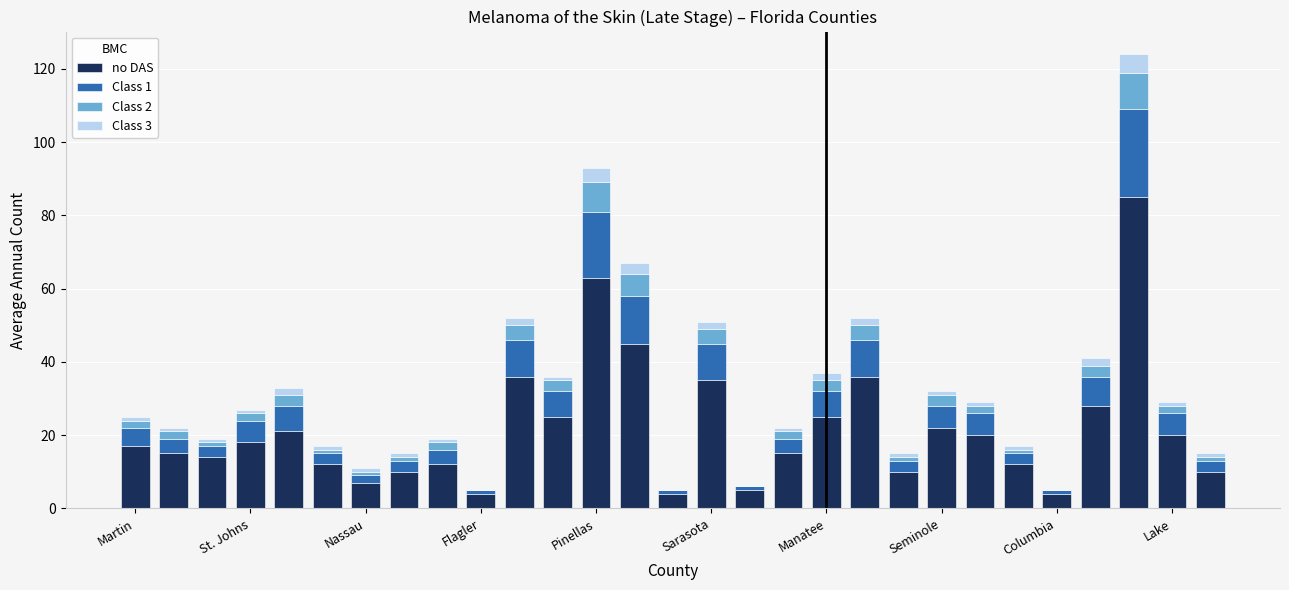

What are all the series names shown in the legend?

no DAS, Class 1, Class 2, Class 3